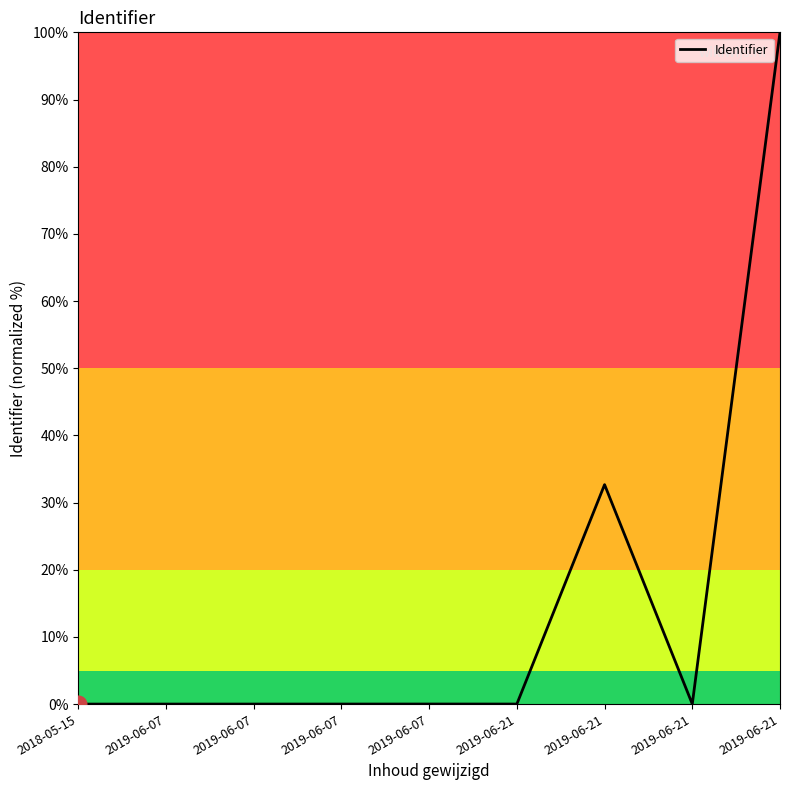

Reading left to right, list all the values displayed in this chart.

0.0	0.0	0.0	0.0	0.0	0.0	32.7	0.0	100.0